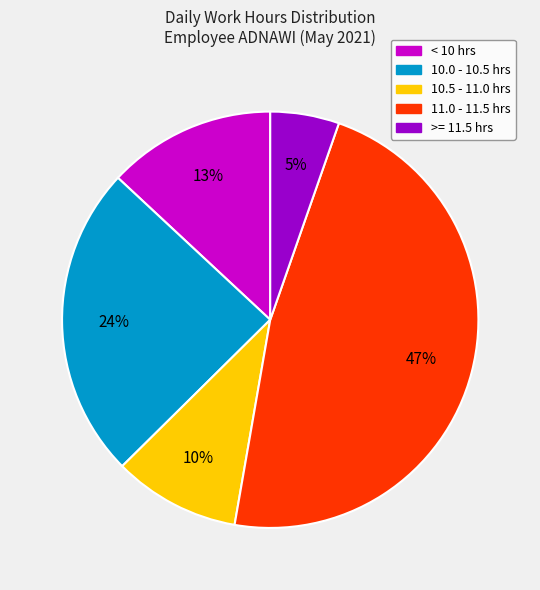

To the nearest percent, what is the difference between the largest and smallest slice percentages?

42%